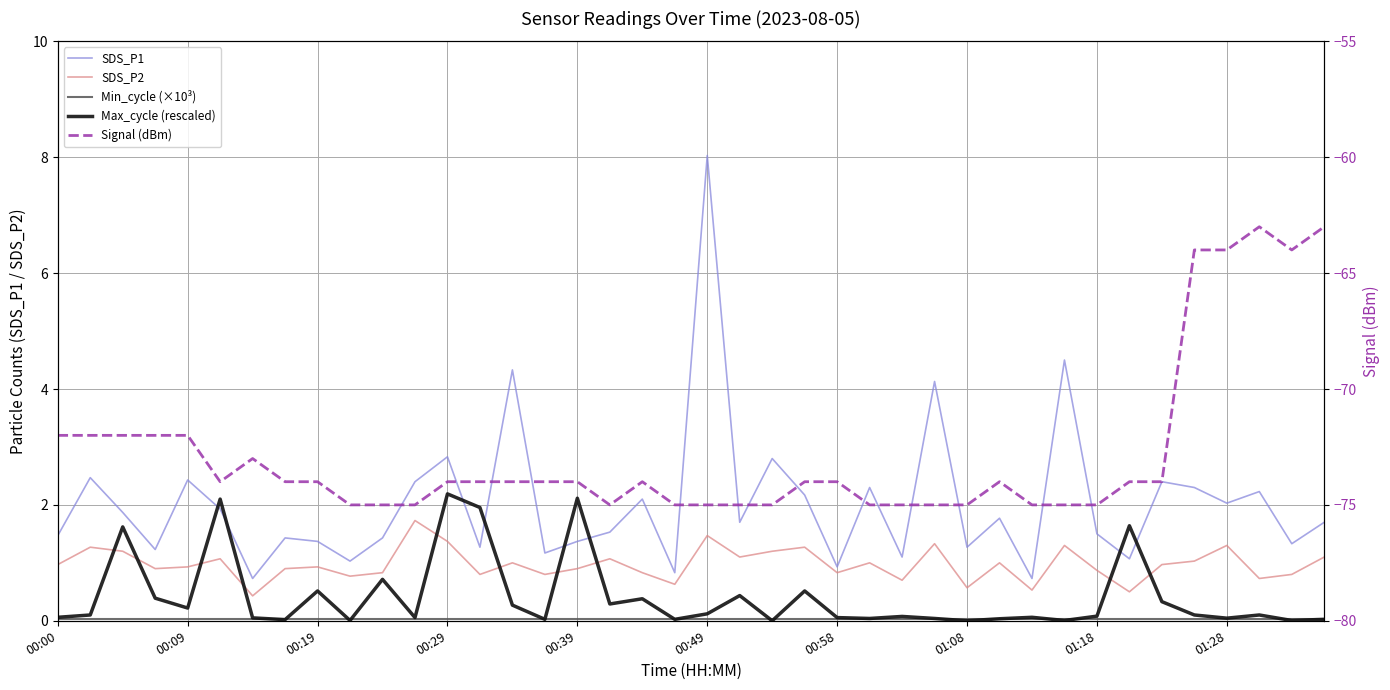

Rank the series at 13 from lowest to highest value.

Signal (dBm), Min_cycle (×10³), SDS_P2, SDS_P1, Max_cycle (rescaled)